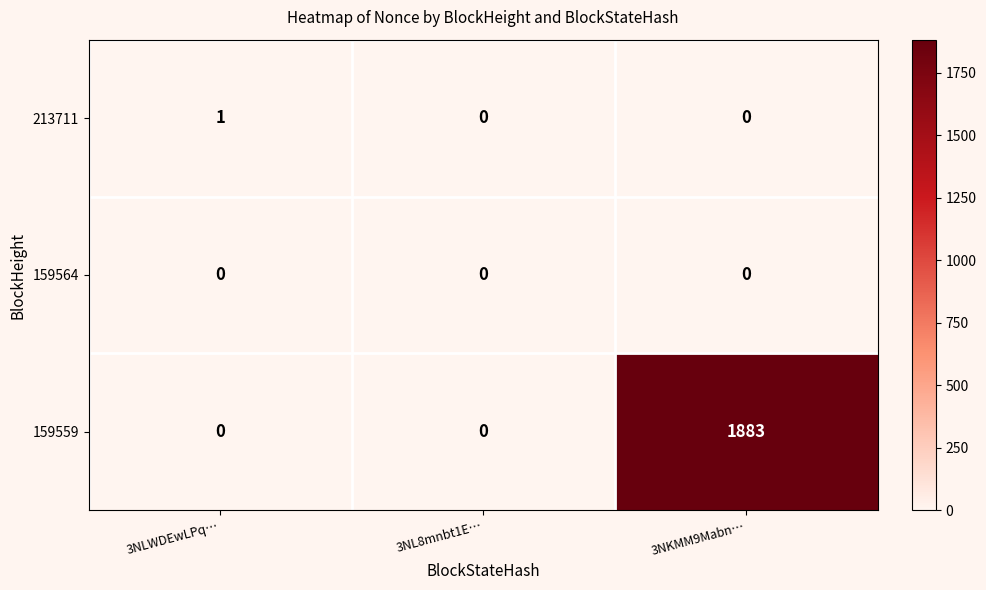

Reading left to right, list all the values displayed in this chart.

213711: 1	0	0
159564: 0	0	0
159559: 0	0	1883